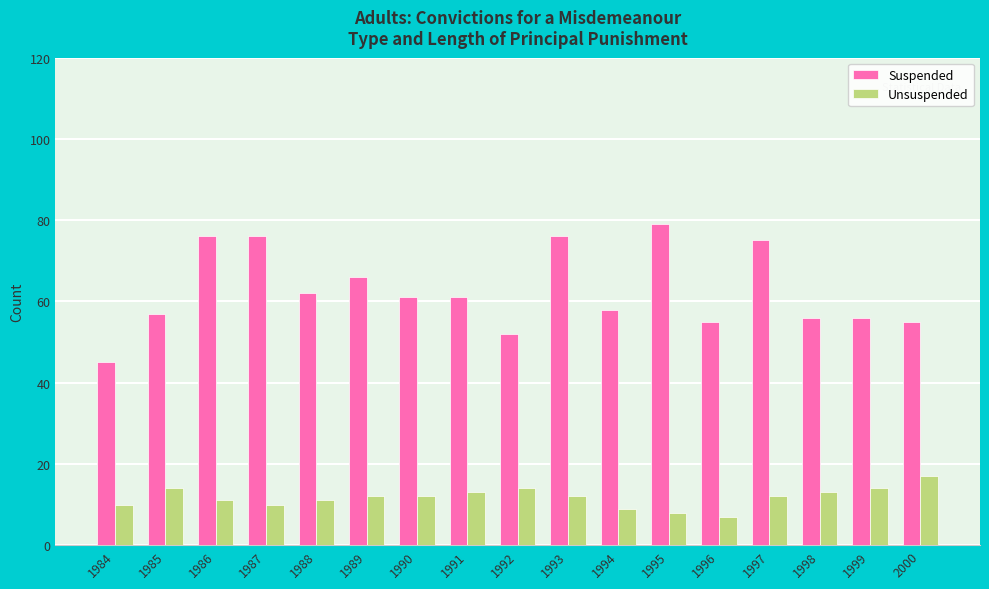

How many data points does each series have?

17